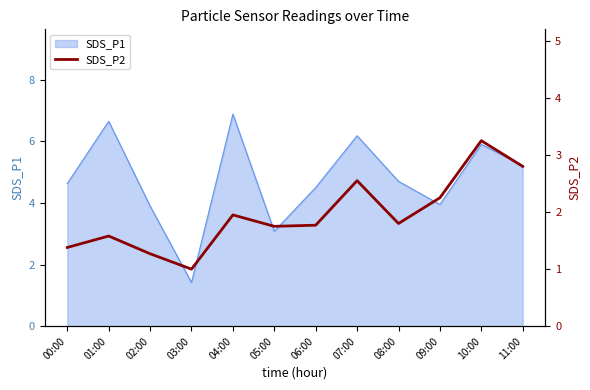

What is the smallest value displayed?

1.0